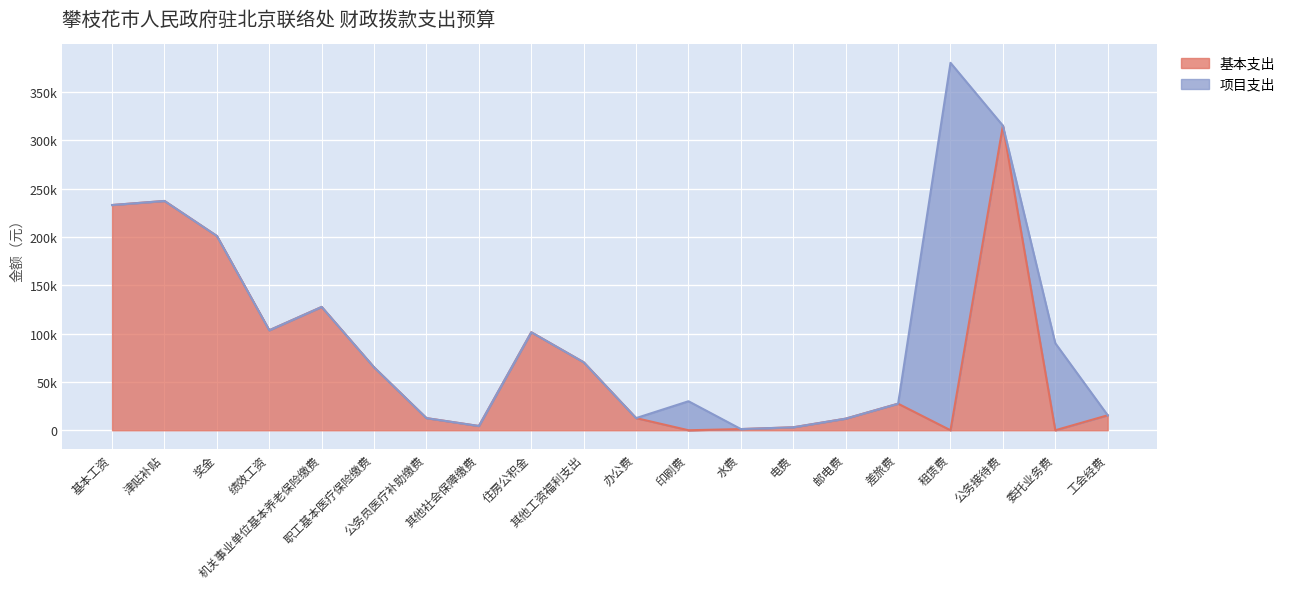

What is the maximum value shown in the chart?

315000.0